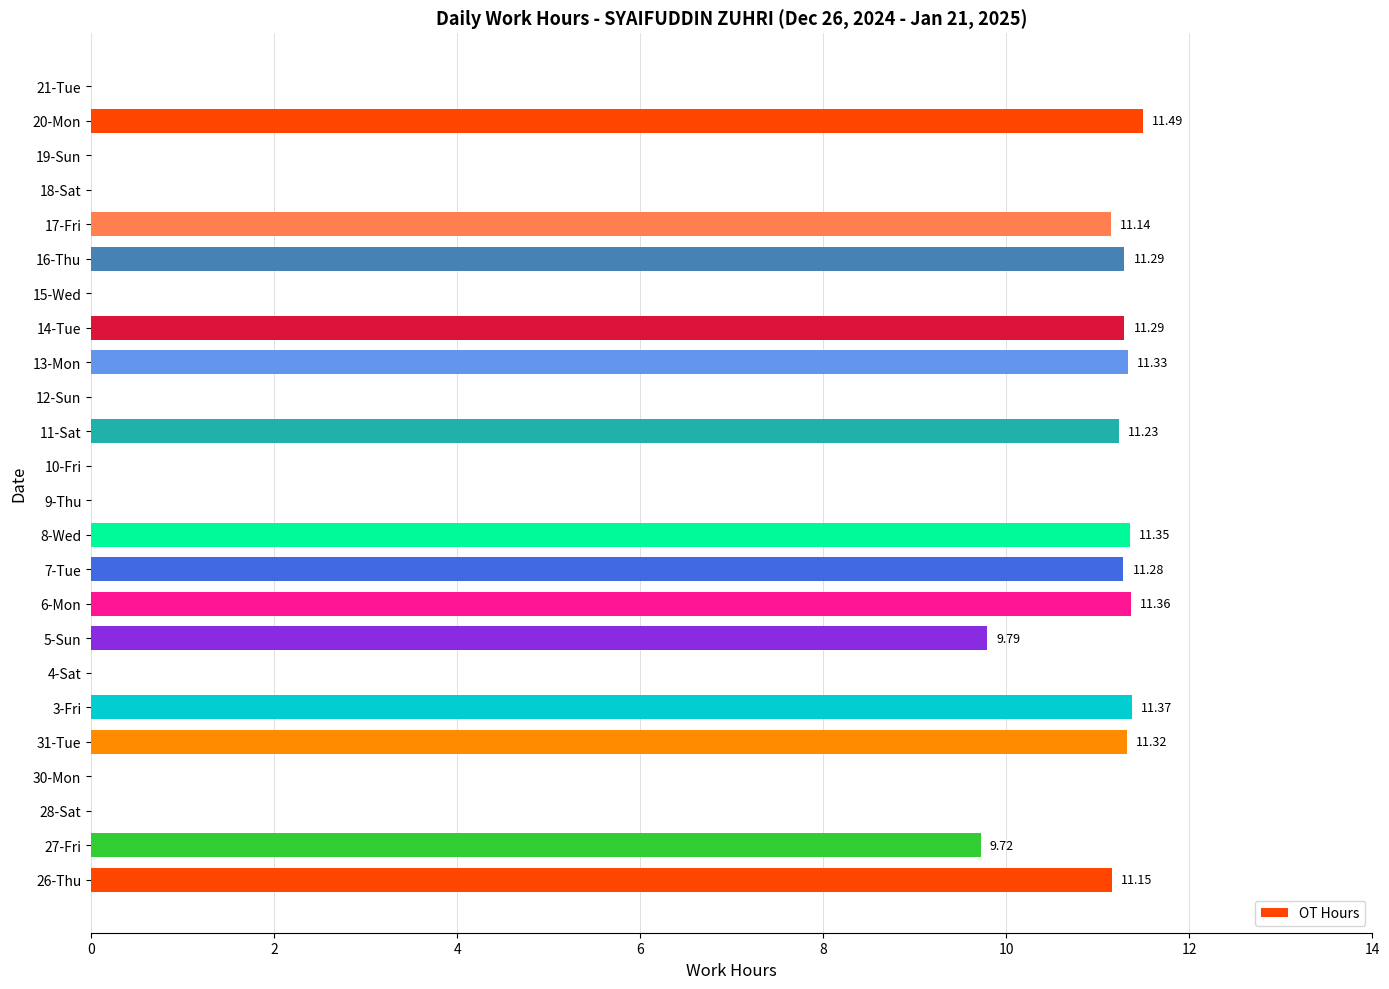

What is the sum of all values?

155.1